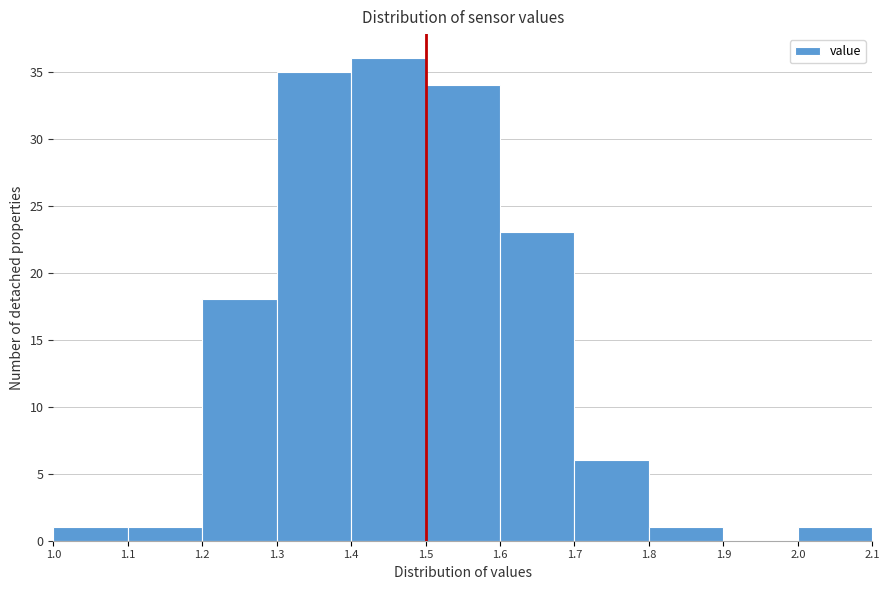

What is the height of the bar covering 1.2 to 1.3 on the x-axis? The values are not printed on the chart, so give them approximately, as read against the axis.

18